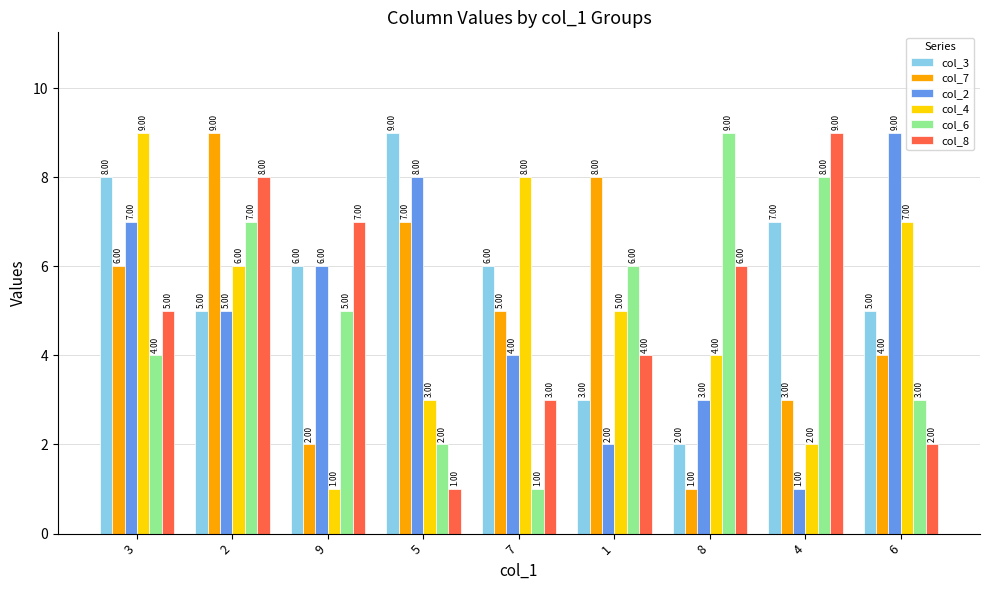

Does the chart contain stacked bars?

No